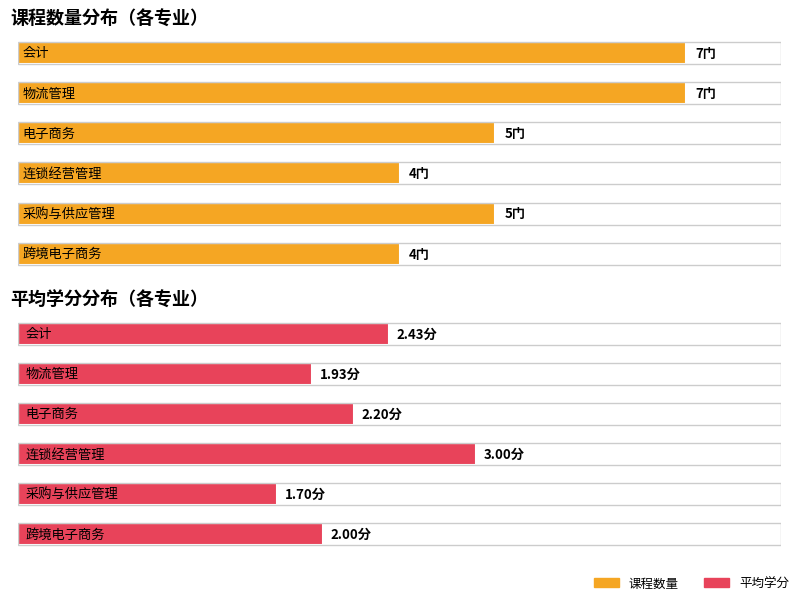

Reading left to right, transcribe all the data shown in this chart.

课程数量: 会计=7.0	物流管理=7.0	电子商务=5.0	连锁经营管理=4.0	采购与供应管理=5.0	跨境电子商务=4.0
平均学分: 会计=2.4	物流管理=1.9	电子商务=2.2	连锁经营管理=3.0	采购与供应管理=1.7	跨境电子商务=2.0